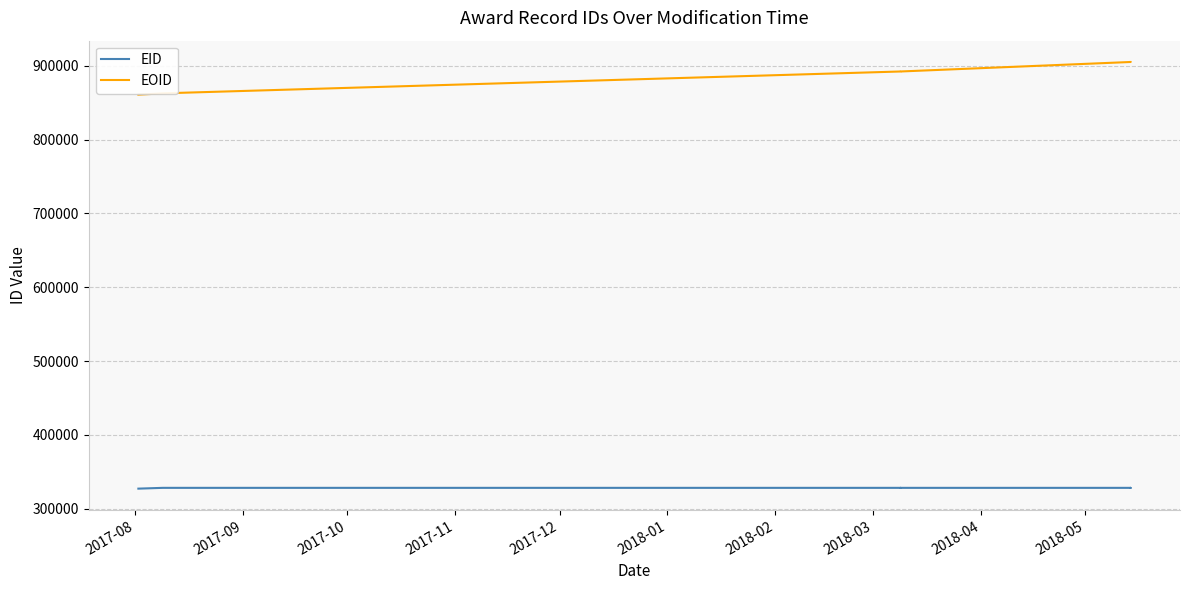

The EOID series shows 1225838 at 2017-10. True or false?

False